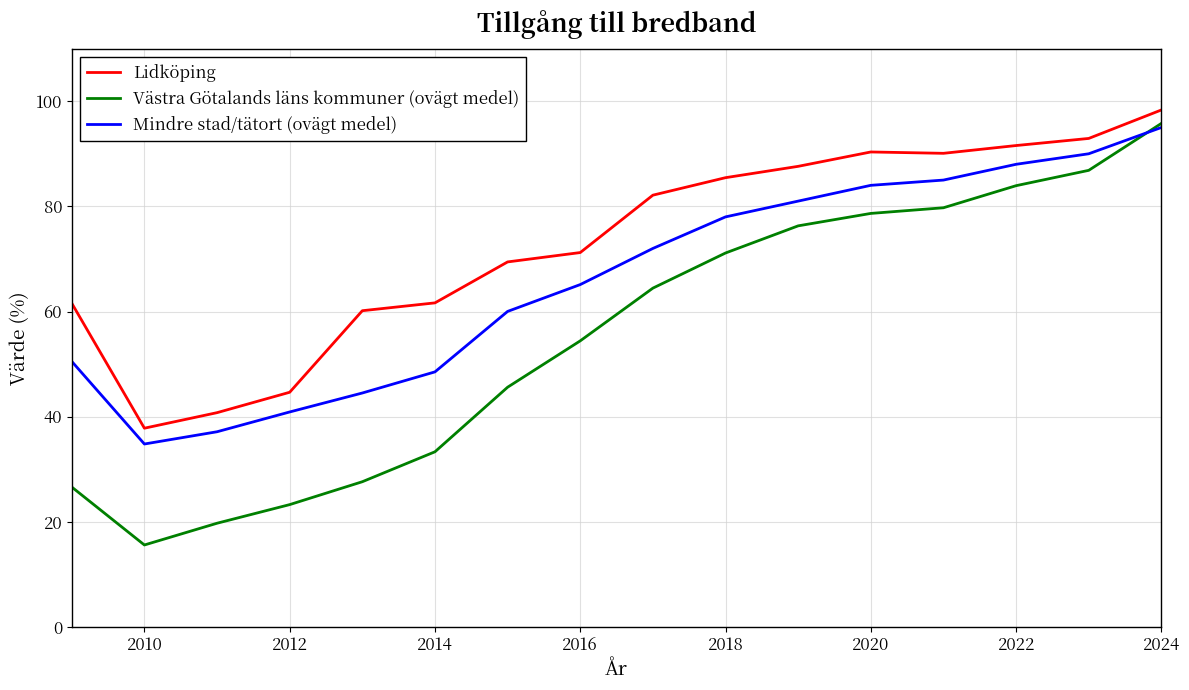

What is the maximum value for Västra Götalands läns kommuner (ovägt medel)?

95.8